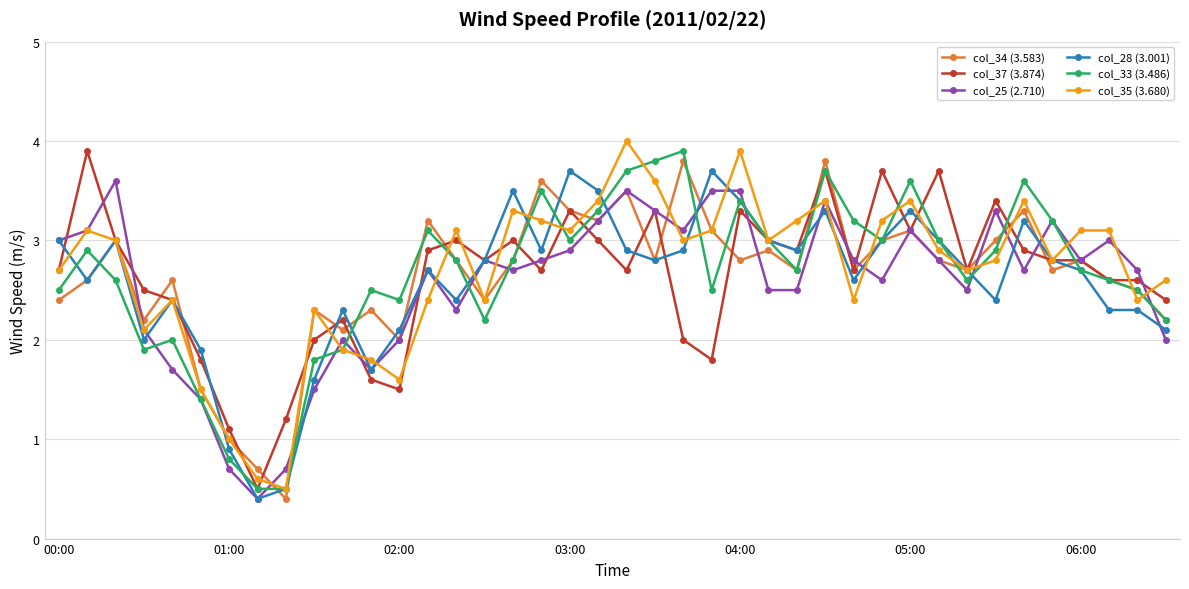

What is the value of the col_28 (3.001) point at the 22nd from the left?

2.8